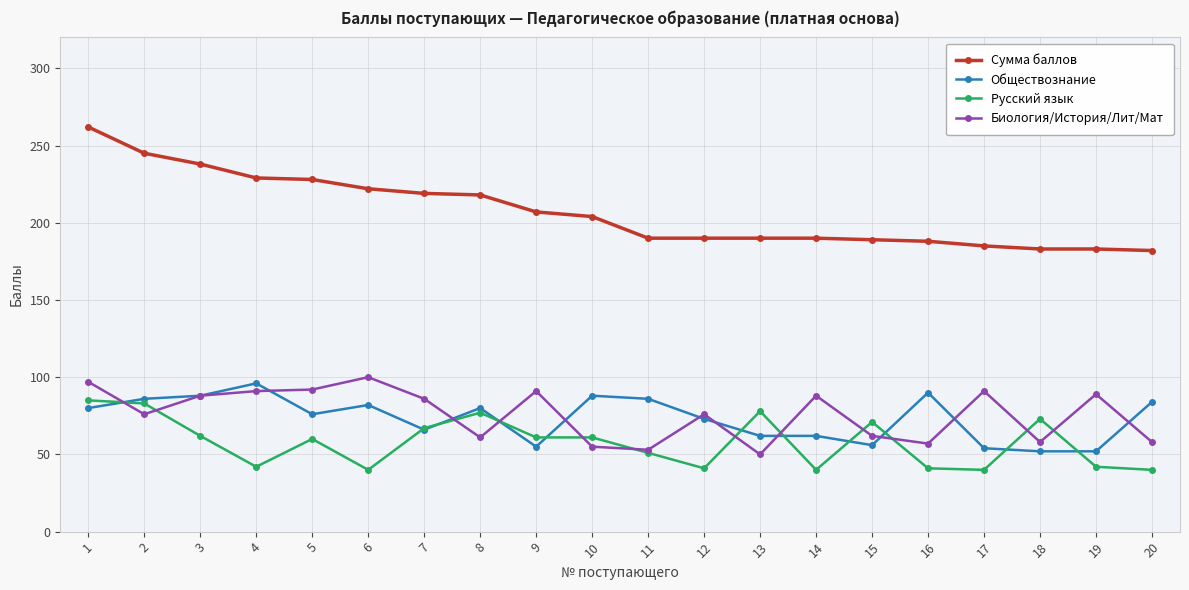

The Обществознание series shows 32 at 20. True or false?

False